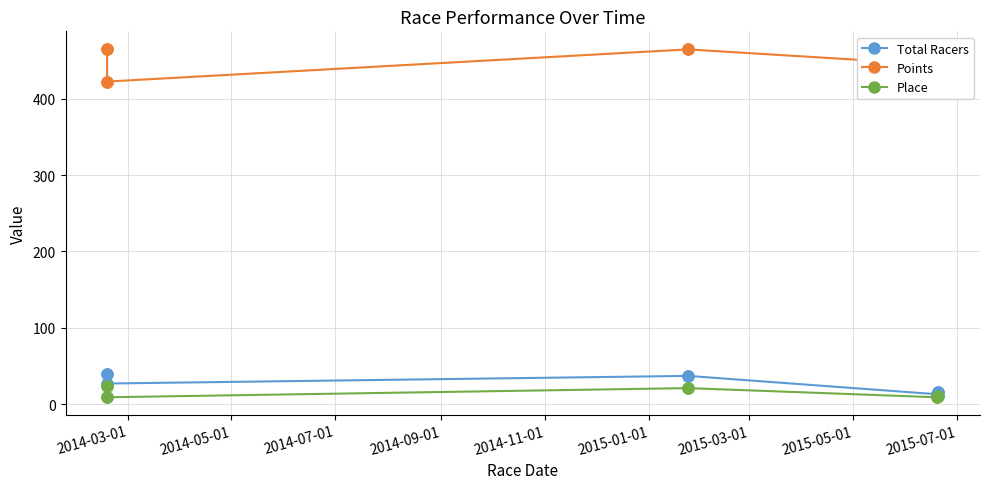

What are all the series names shown in the legend?

Total Racers, Points, Place